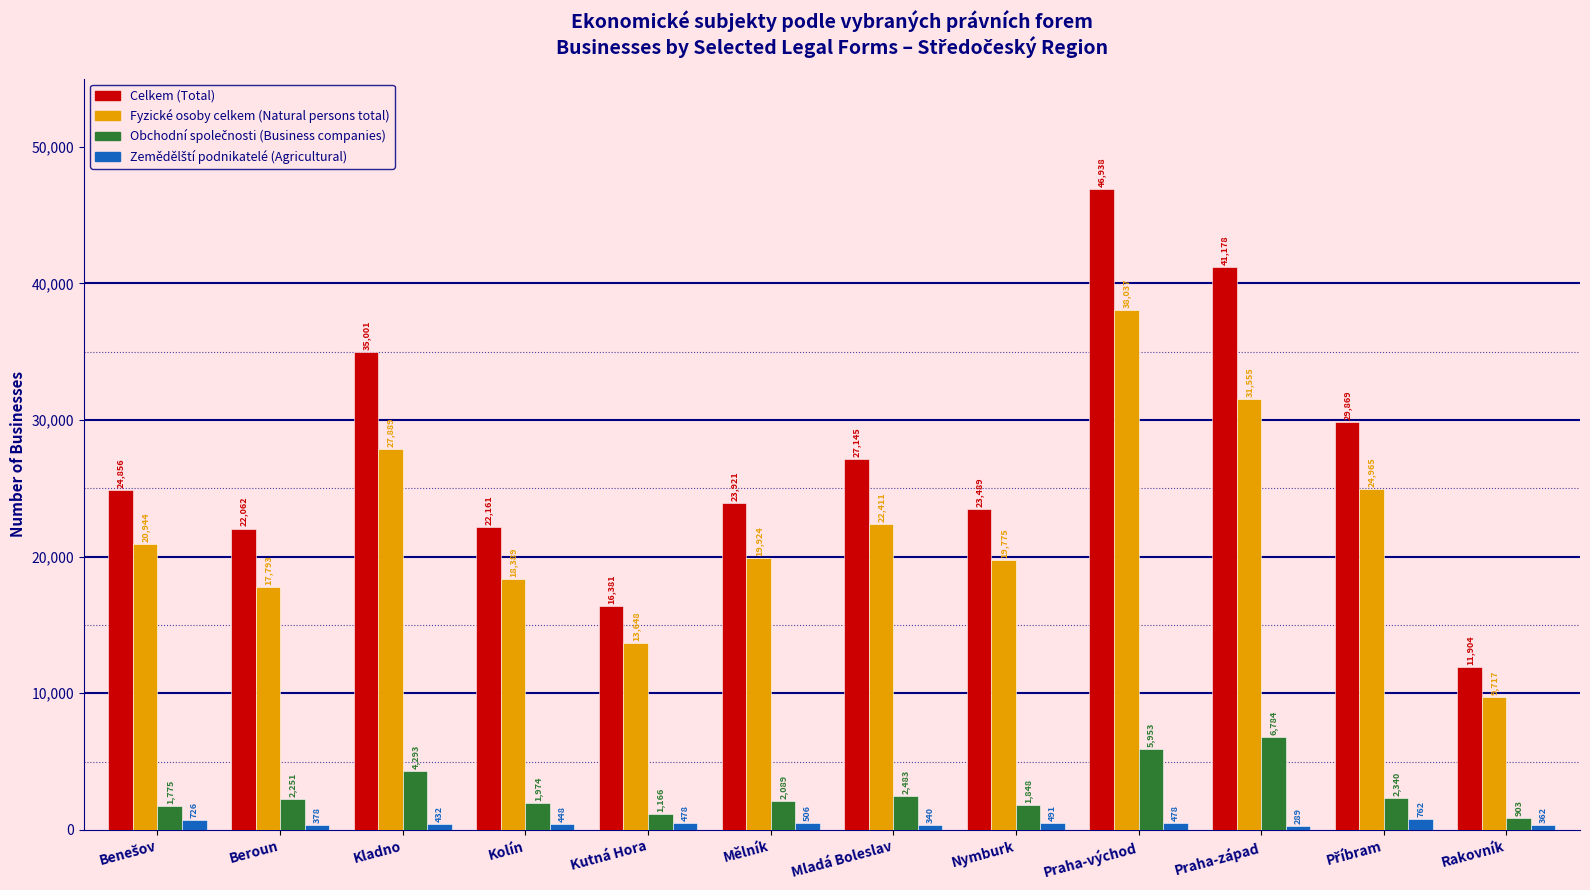

At which category is the sum across all series the highest?

Praha-východ